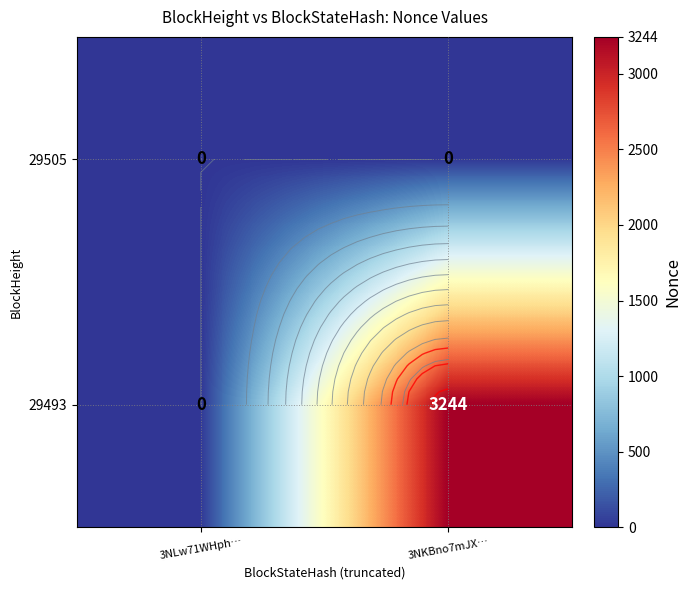

Which series has the largest range (max minus min)?

29493